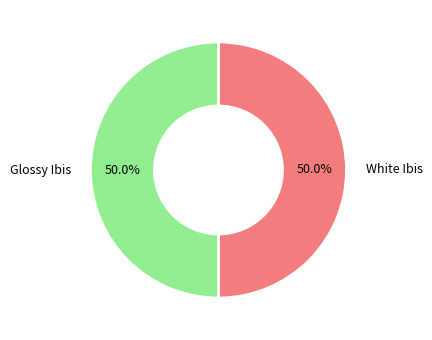

What percentage is the Glossy Ibis slice, to the nearest percent?

50%